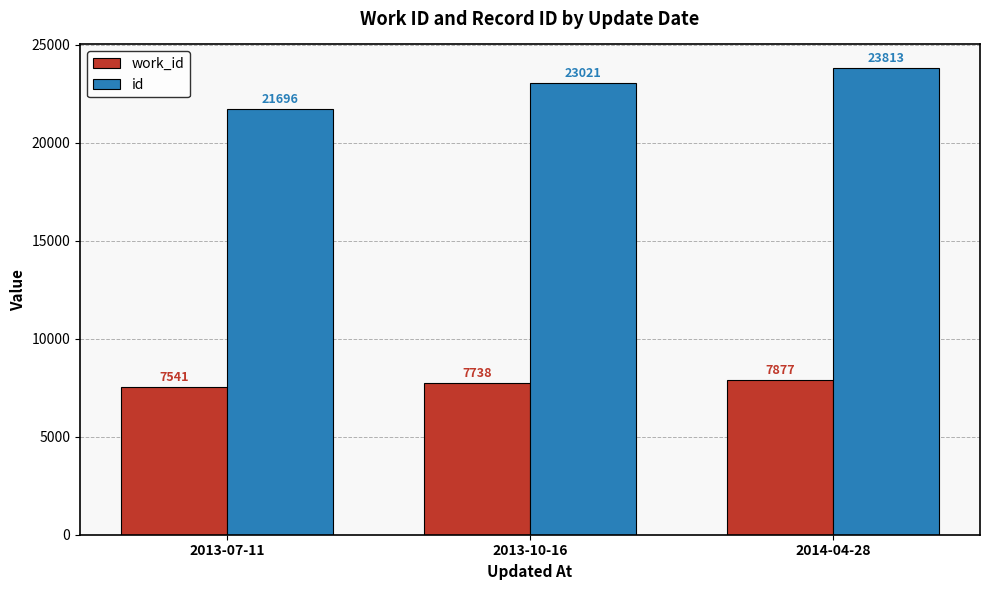

What is the label of the 1st bar from the right?

2014-04-28